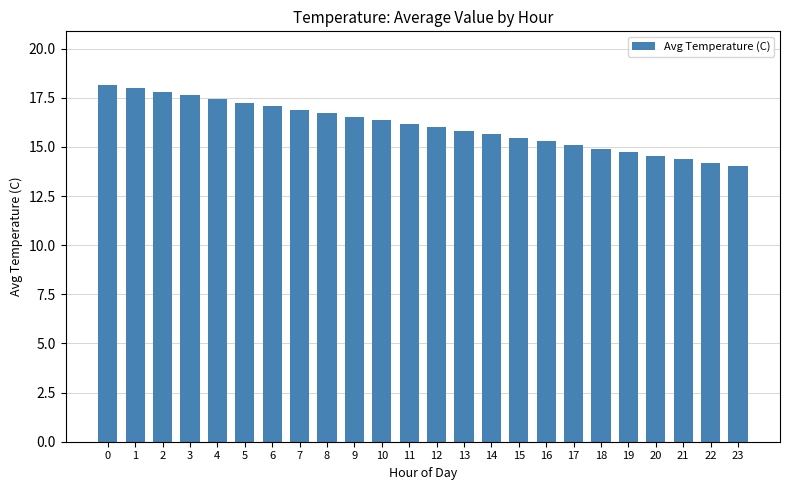

What is the smallest value displayed?

14.0